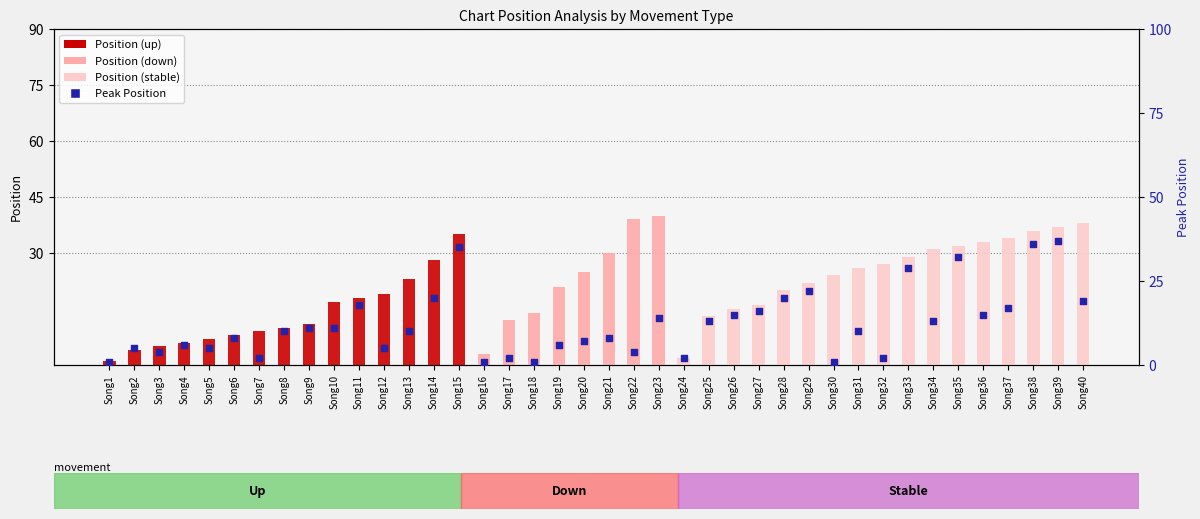

Is the value of Peak Position at Song27 greater than the value of Position at Song4?

Yes